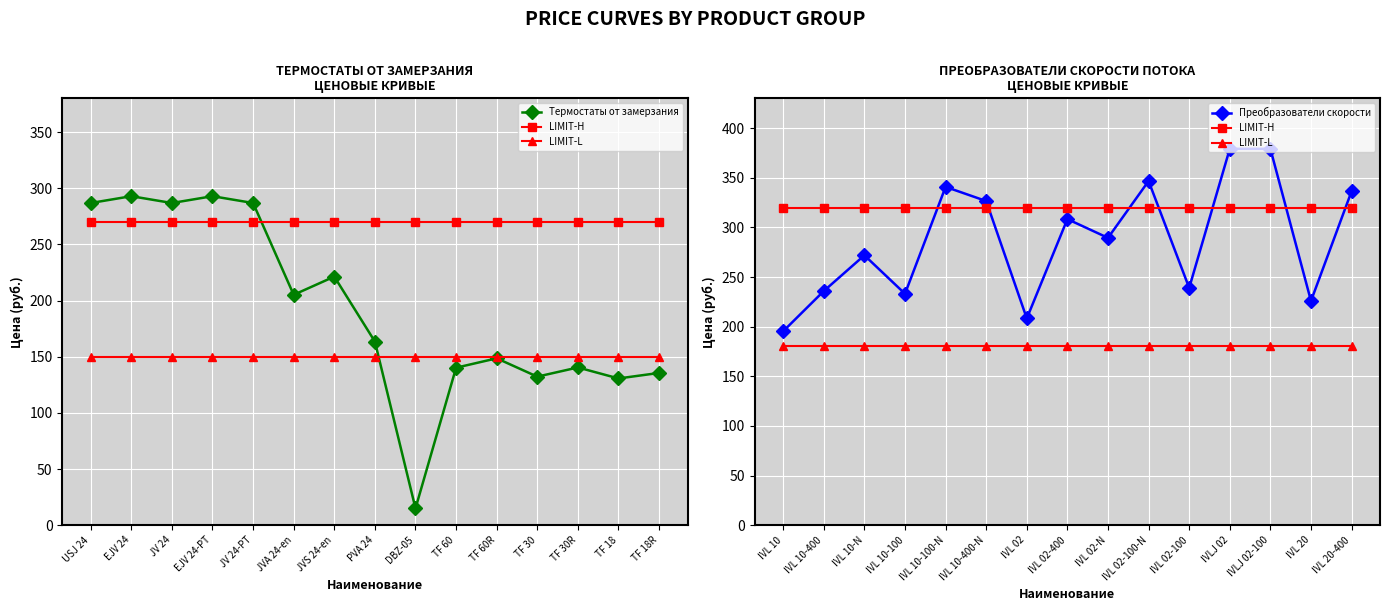

What is the label of the 2nd point from the left?

EJV 24